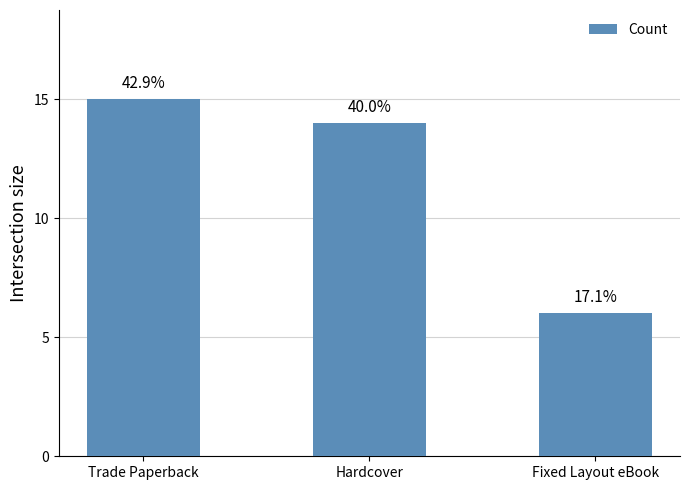

Reading left to right, what are all the values shown in this chart?

Trade Paperback=15	Hardcover=14	Fixed Layout eBook=6